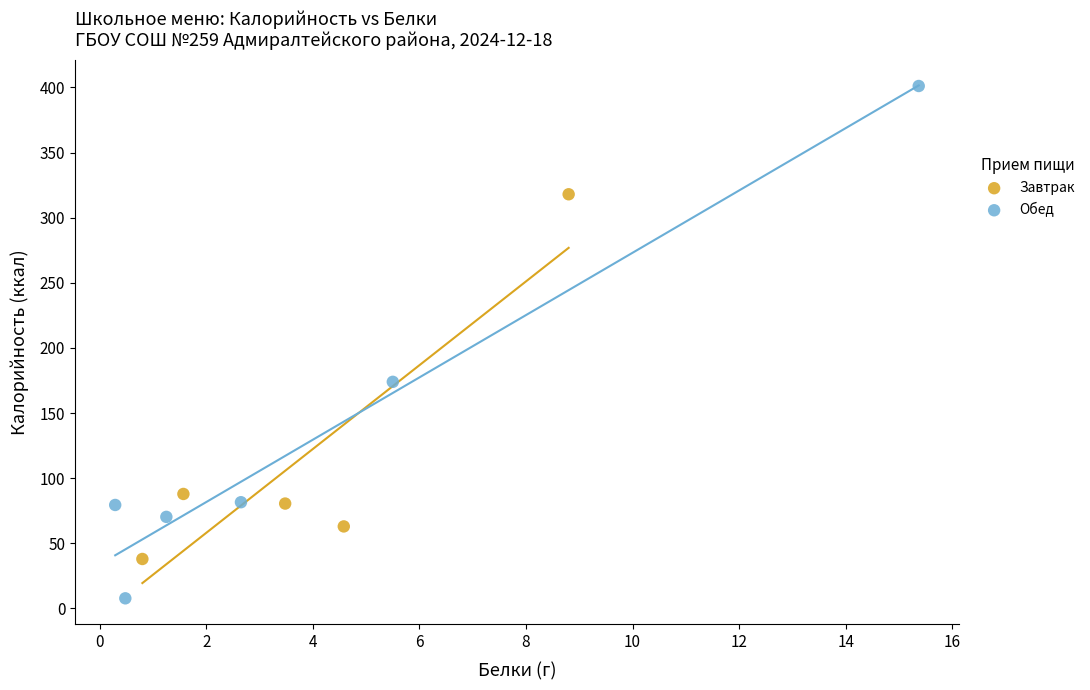

Which series reaches the minimum Y coordinate?

Обед